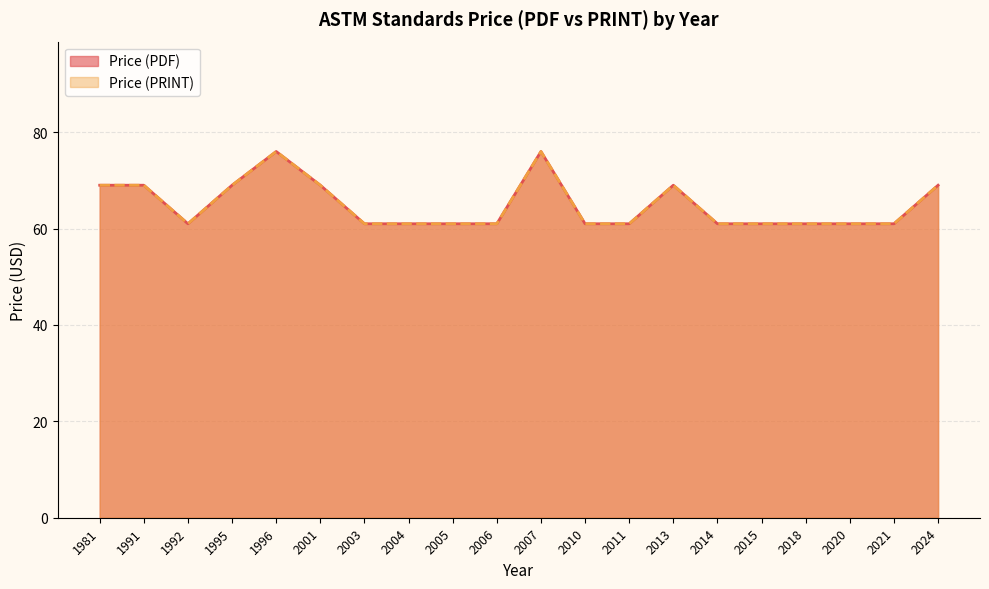

Is the value of Price (PRINT) at 1996 greater than the value of Price (PDF) at 2020?

Yes